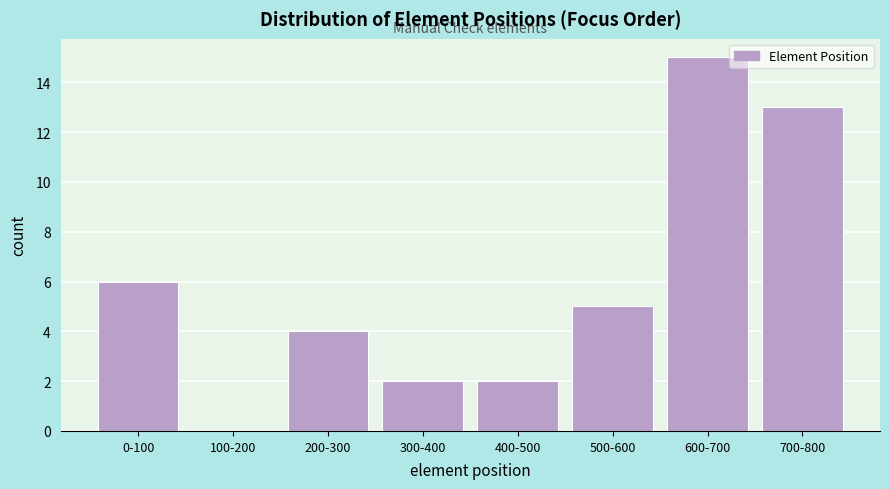

Reading left to right, what are all the values shown in this chart?

0-100=6	100-200=0	200-300=4	300-400=2	400-500=2	500-600=5	600-700=15	700-800=13